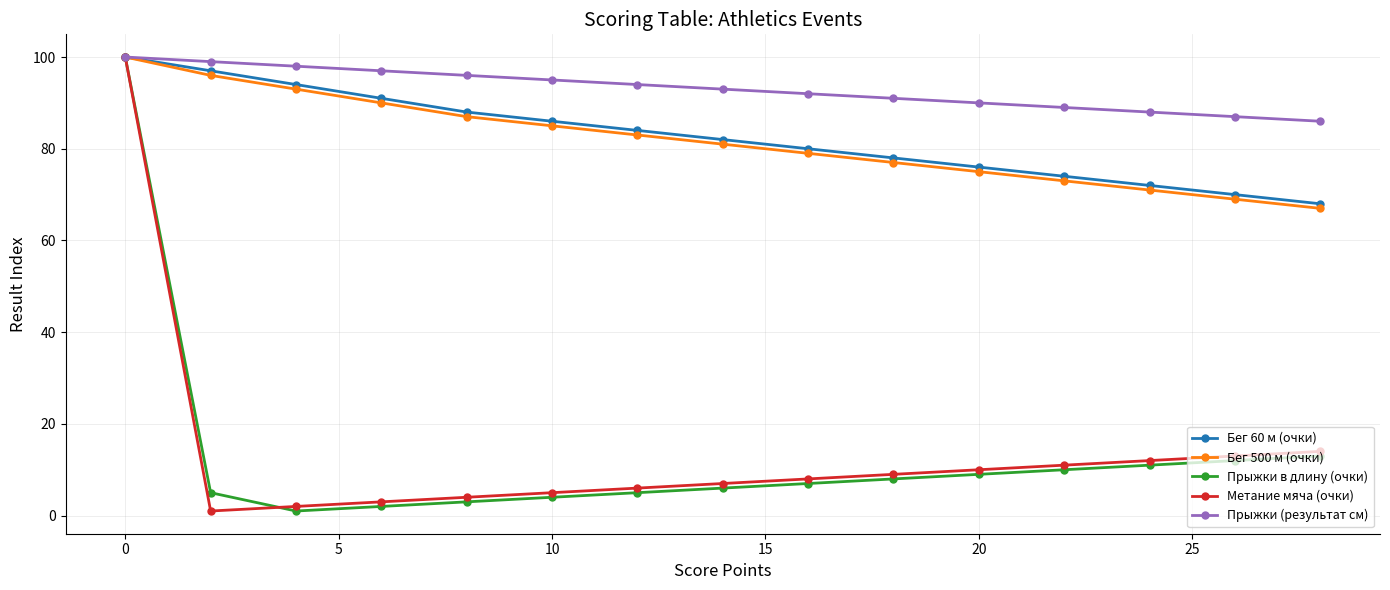

Is this an area chart (filled region under the line)?

No